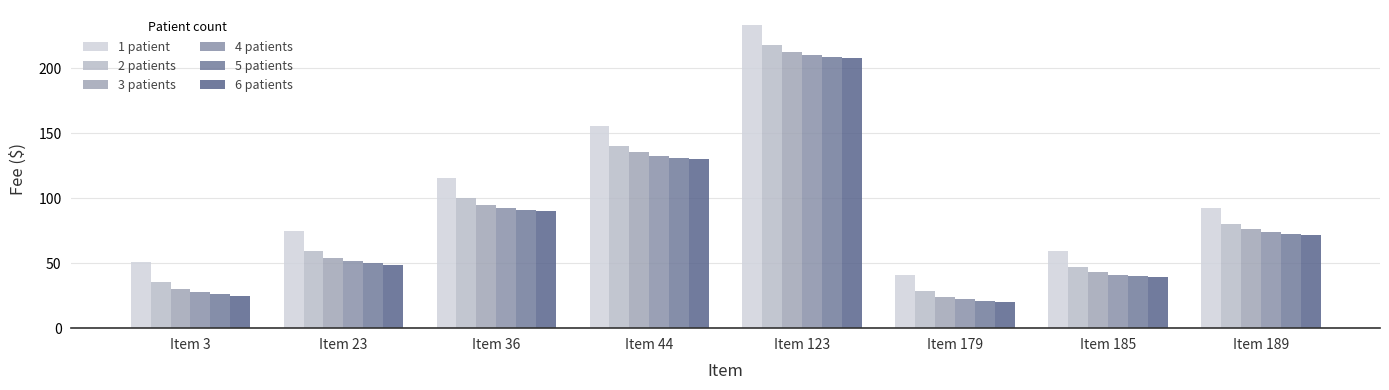

List the labels in order of 6 patients value, smallest first.

Item 179, Item 3, Item 185, Item 23, Item 189, Item 36, Item 44, Item 123